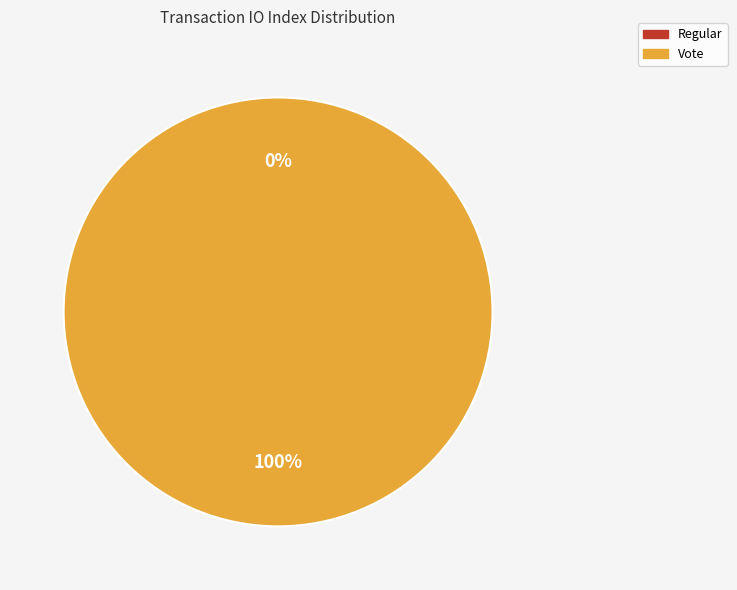

What percentage is NOT represented by Regular?

100.0%